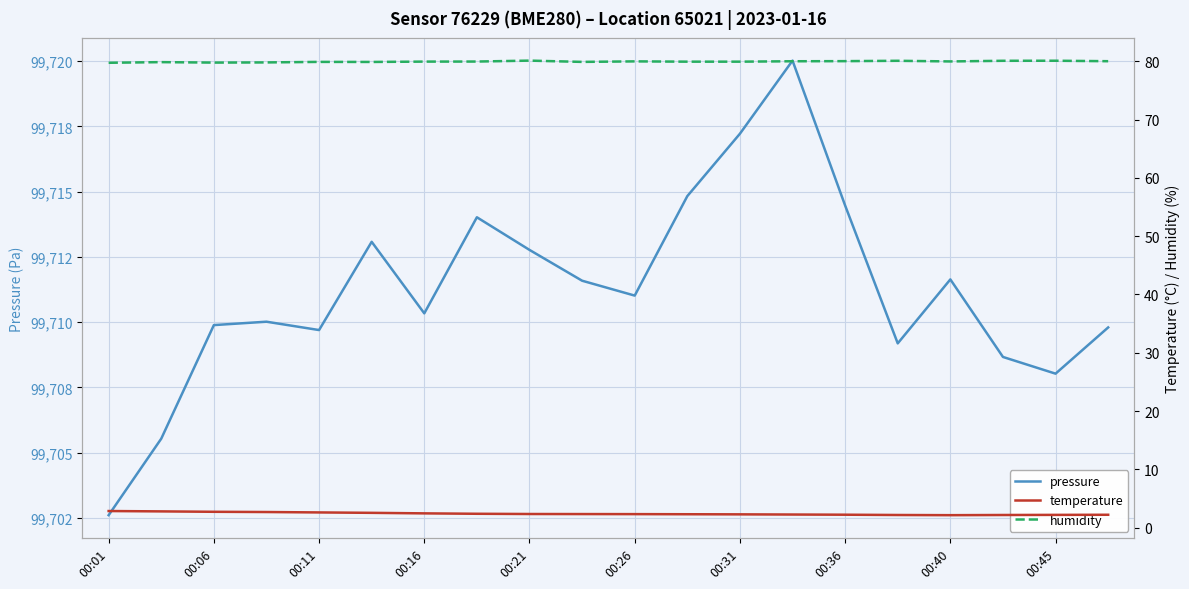

Reading right to left, extract all data points from this chart.

pressure: 99709.8	99708.0	99708.7	99711.6	99709.2	99714.5	99720.0	99717.2	99714.8	99711.0	99711.6	99712.8	99714.0	99710.3	99713.1	99709.7	99710.0	99709.9	99705.5	99702.6
temperature: 2.2	2.2	2.1	2.1	2.1	2.2	2.2	2.3	2.3	2.3	2.3	2.3	2.4	2.4	2.5	2.6	2.7	2.7	2.8	2.8
humidity: 80.0	80.1	80.1	80.0	80.1	80.0	80.0	80.0	80.0	80.0	79.9	80.1	80.0	80.0	79.9	79.9	79.8	79.8	79.9	79.8